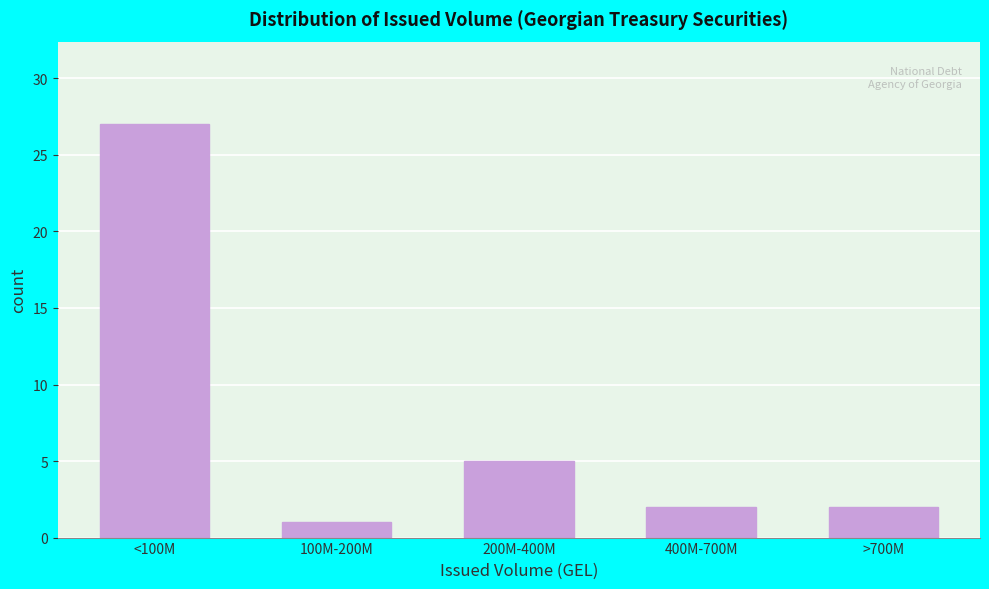

Reading right to left, extract all data points from this chart.

>700M=2	400M-700M=2	200M-400M=5	100M-200M=1	<100M=27